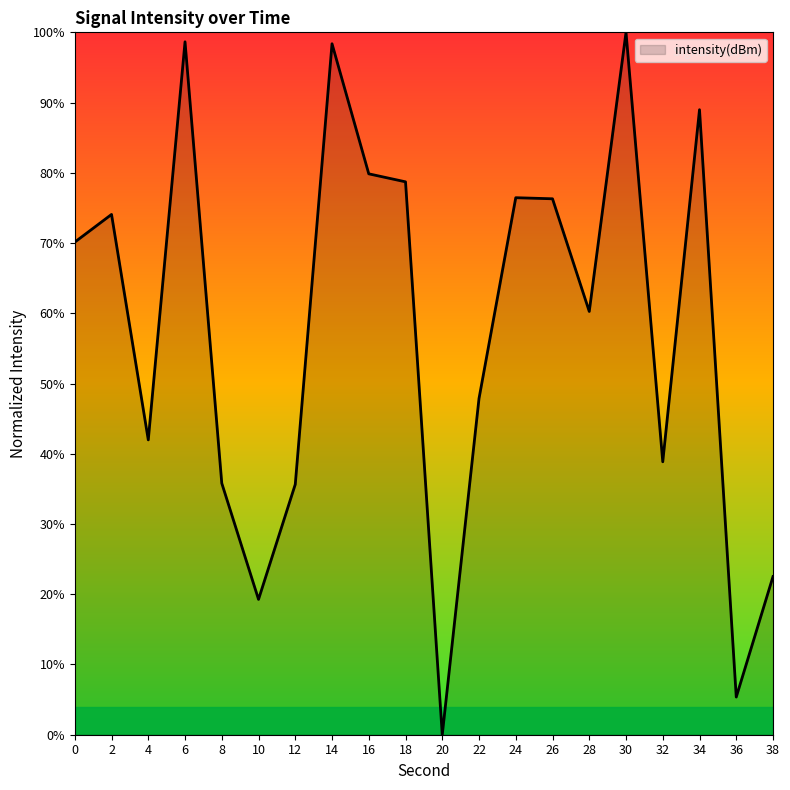

How many distinct data groups are displayed?

1